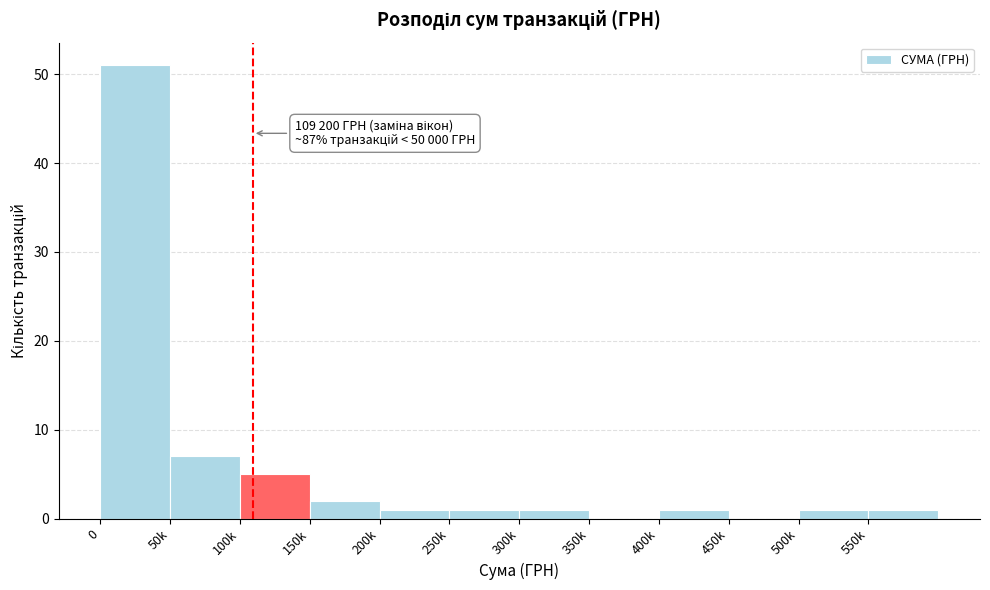

Reading right to left, extract all data points from this chart.

550k=1	500k=1	450k=0	400k=1	350k=0	300k=1	250k=1	200k=1	150k=2	100k=5	50k=7	0=51